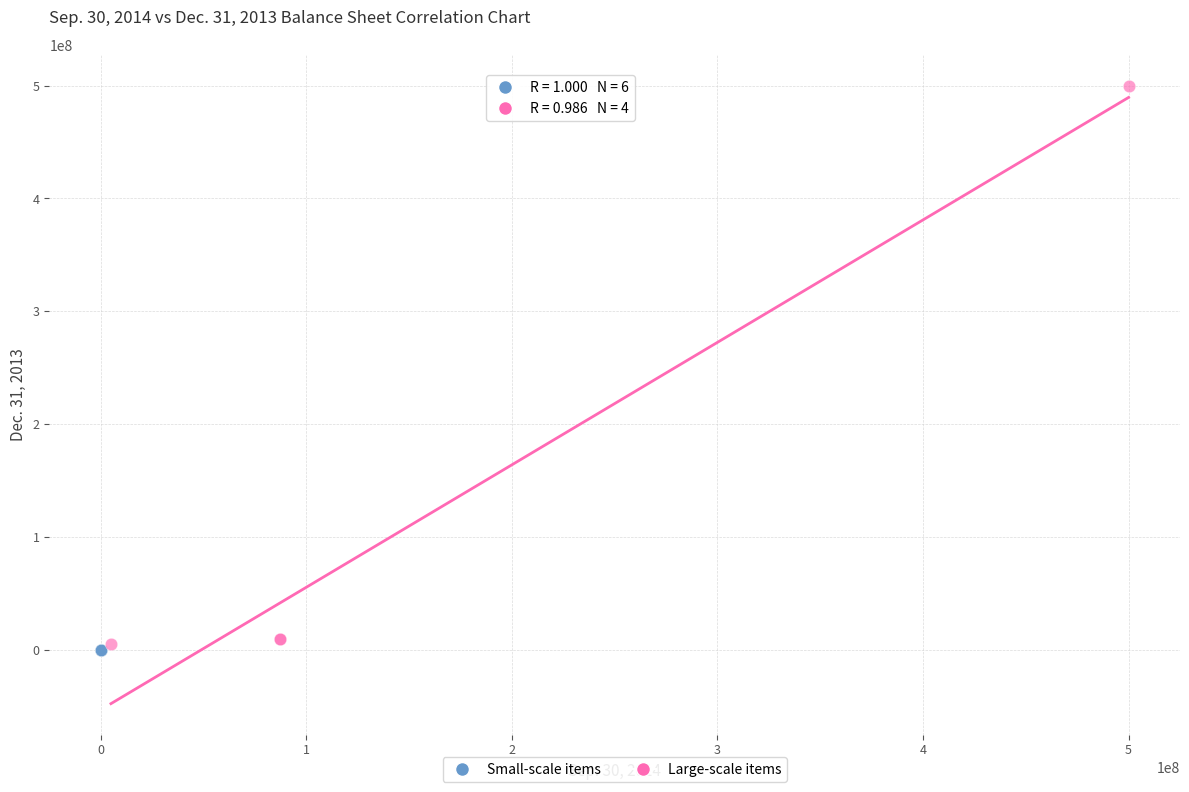

Which series contains the highest Y value?

Large-scale items